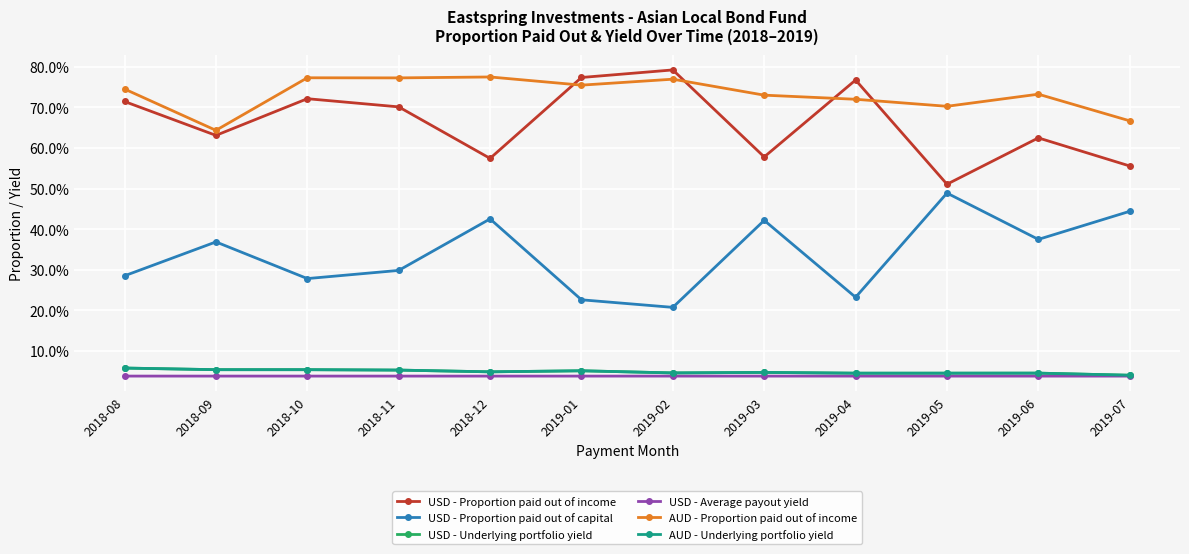

True or false: USD - Proportion paid out of income has a value of 0.9 at 2019-06.

False